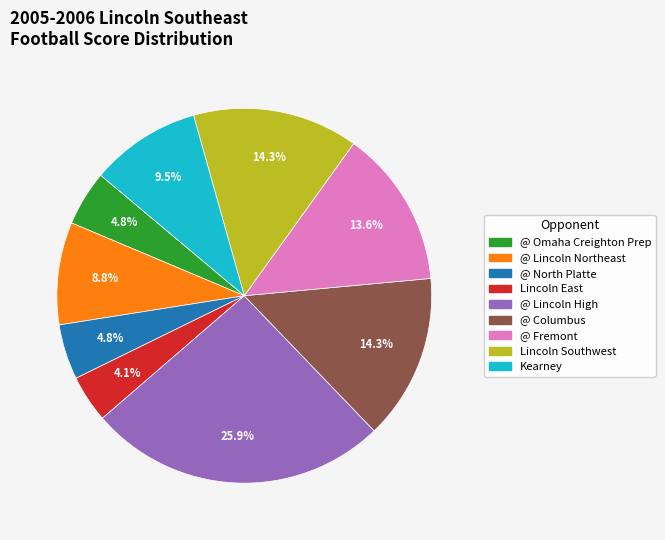

What percentage is the @ Lincoln High slice, to the nearest percent?

26%